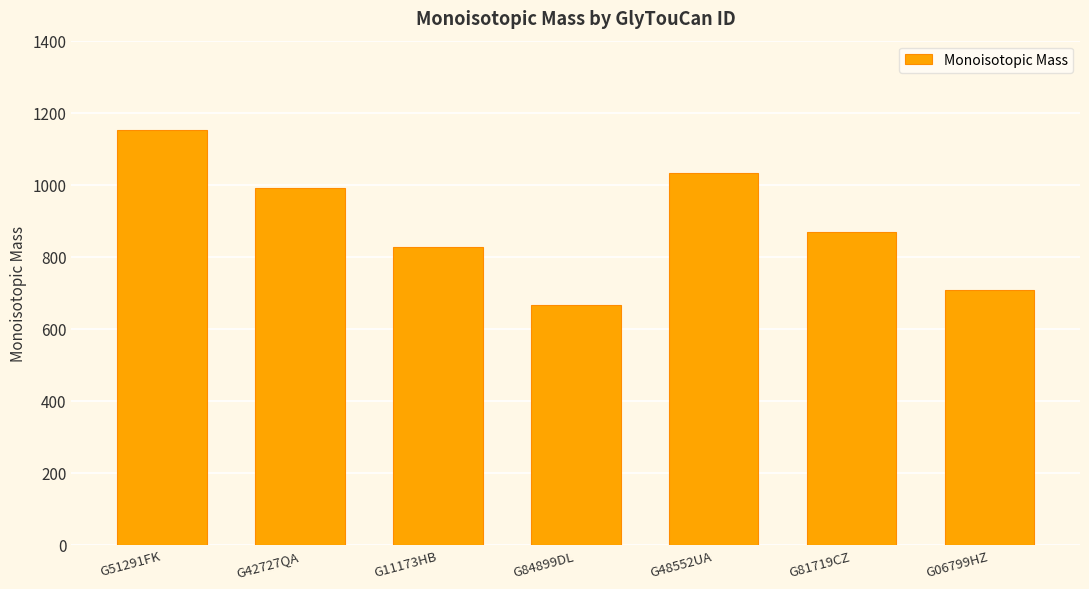

Where does the data first go above 869?

G51291FK